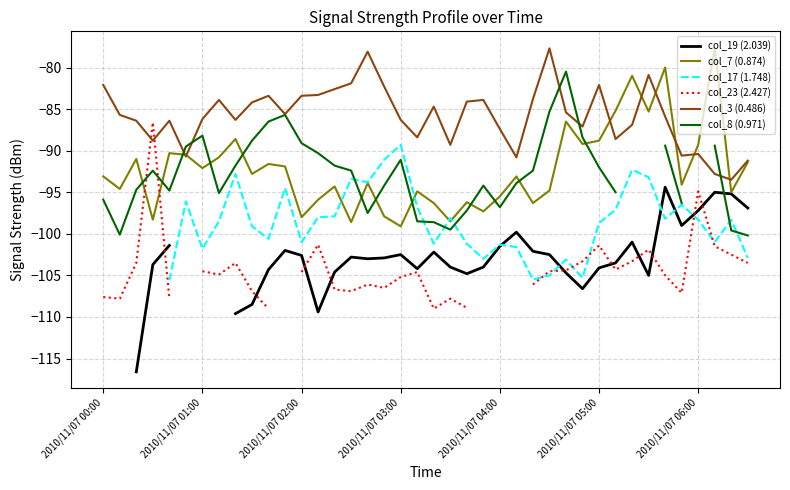

True or false: col_3 (0.486) and col_17 (1.748) cross at least once.

False